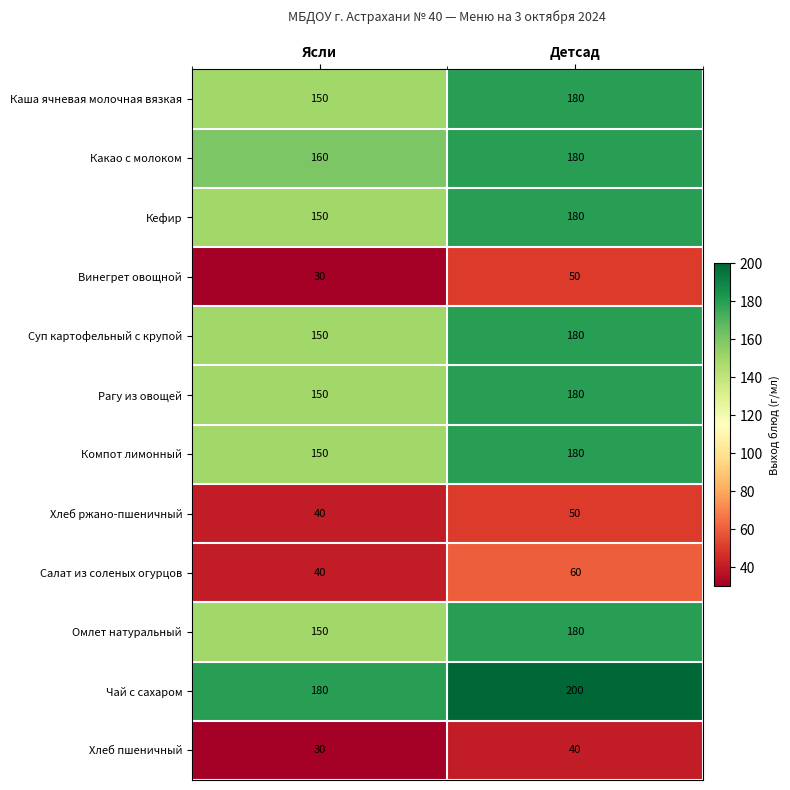

At which label is Салат из соленых огурцов closest to 50?

Ясли